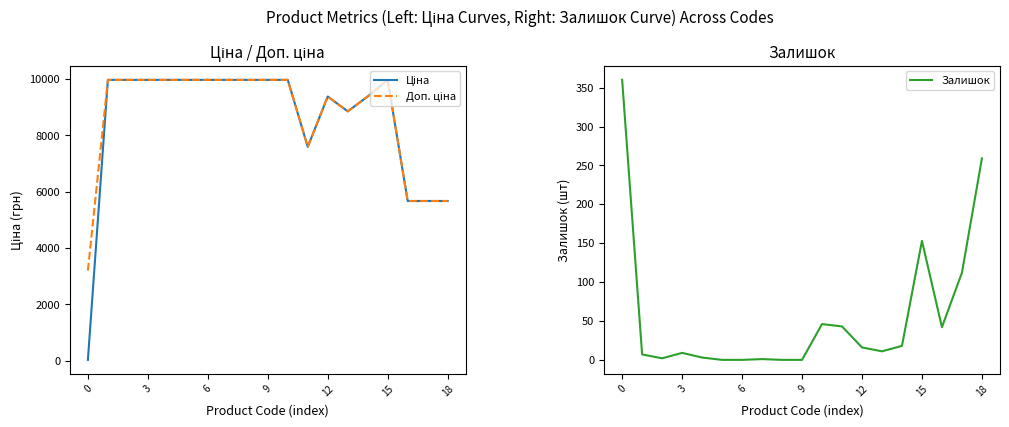

True or false: Доп. ціна has more than 0 interior local peaks.

True